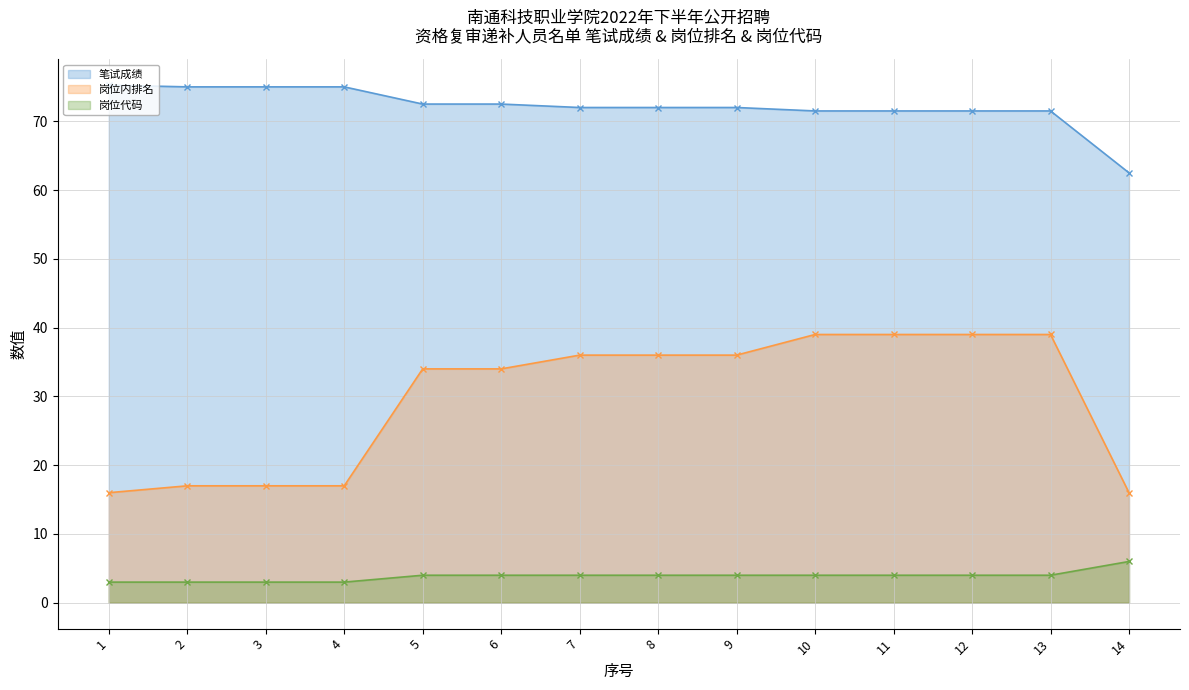

Which series has the largest total across all categories?

笔试成绩